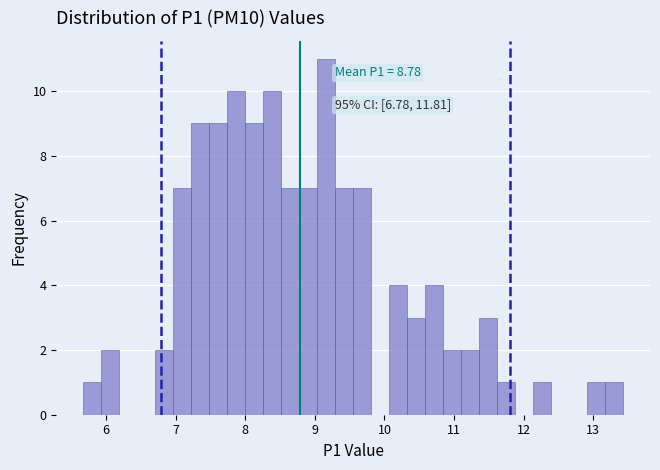

Around what value on the x-axis is the tallest bar? Give the approximate position of its centre, as read against the axis.

9.2